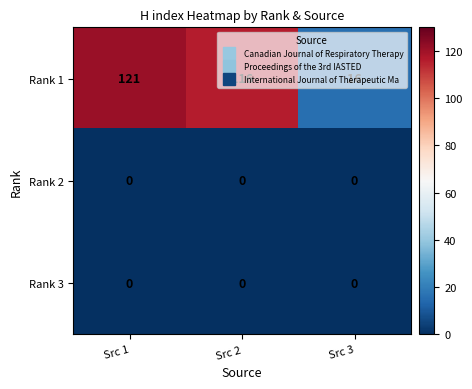

Which series has the widest spread of values?

Rank 1